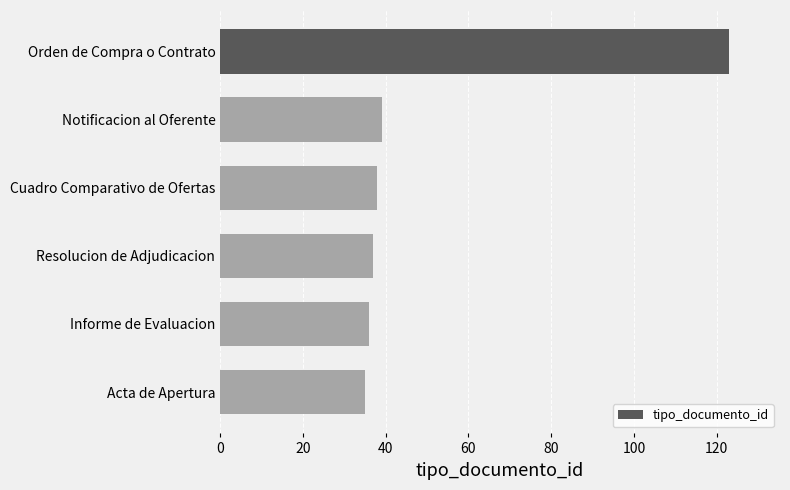

What is the difference between the second highest and minimum values?

4